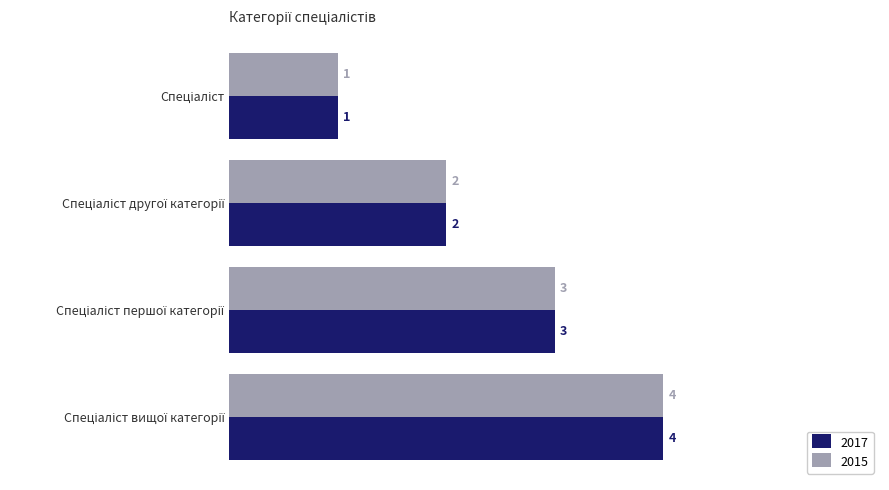

Count the number of categories in the chart.

4